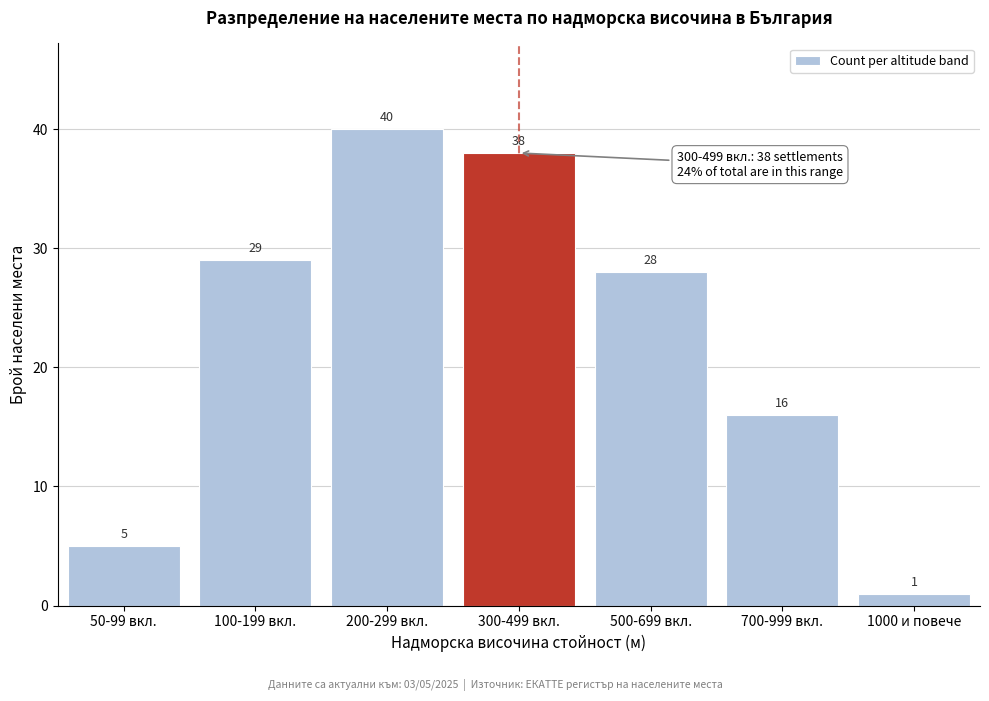

Reading right to left, extract all data points from this chart.

1000 и повече=1	700-999 вкл.=16	500-699 вкл.=28	300-499 вкл.=38	200-299 вкл.=40	100-199 вкл.=29	50-99 вкл.=5